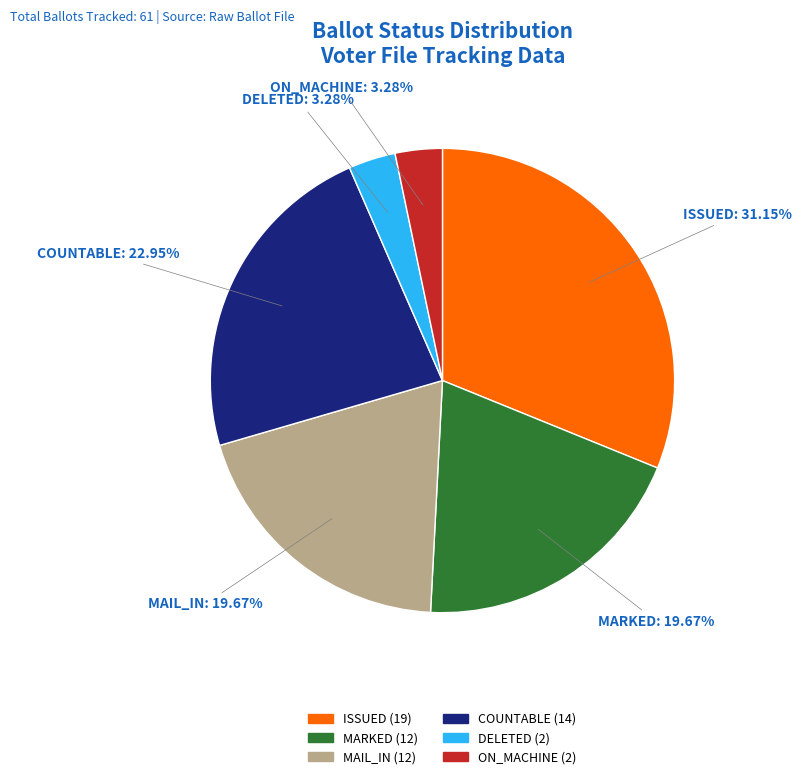

What is the ratio of the value at COUNTABLE to the value at MAIL_IN?

1.2